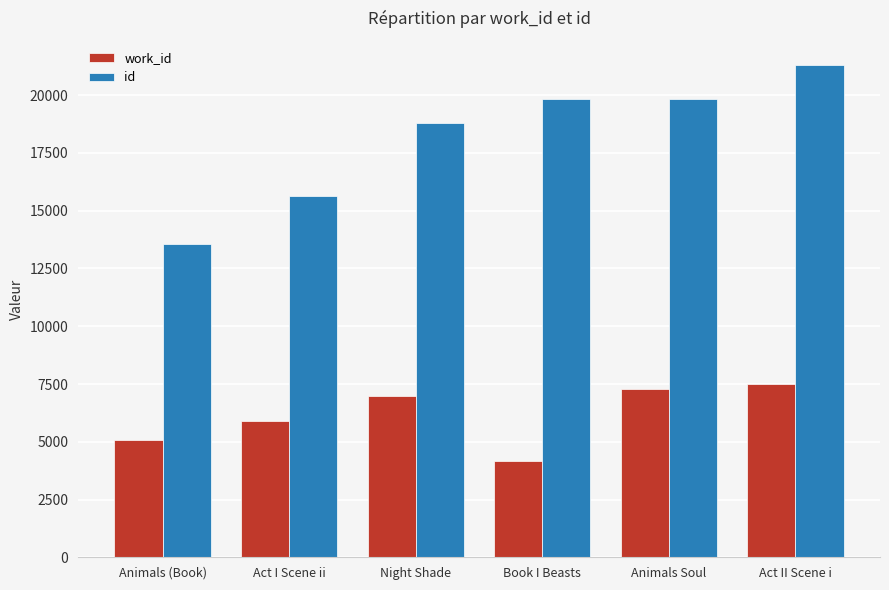

Does the chart contain any negative values?

No